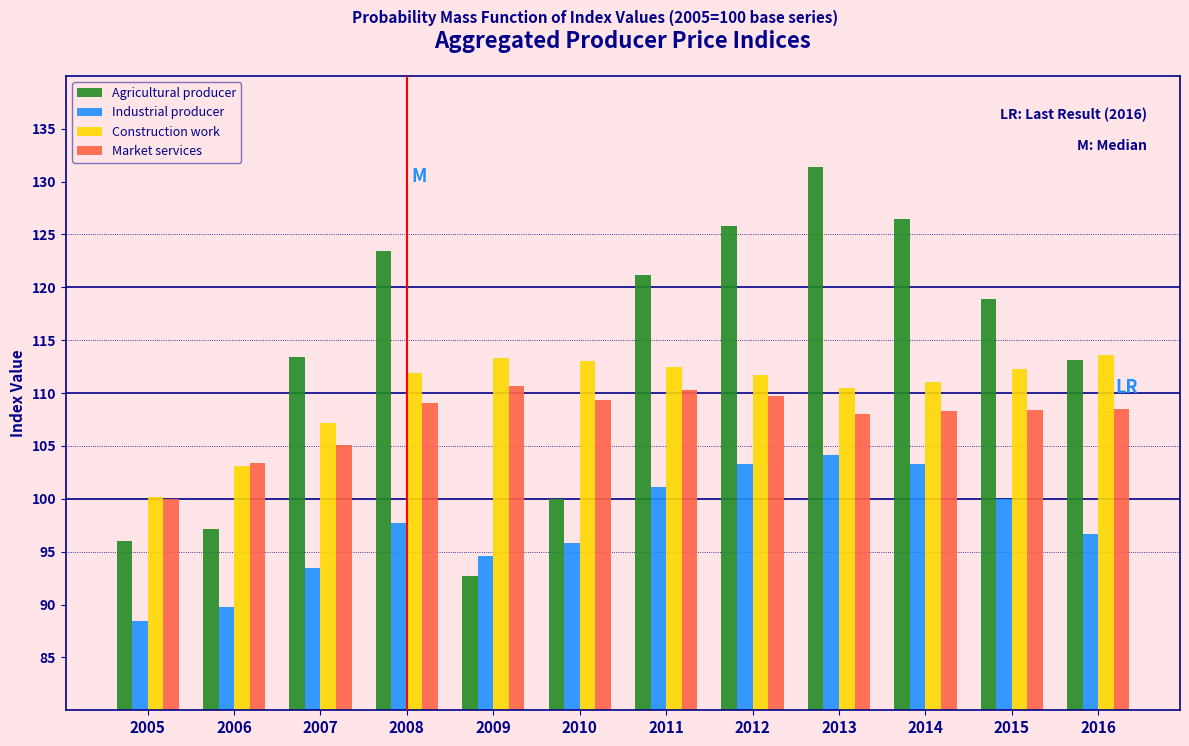

Which series has the widest spread of values?

Agricultural producer